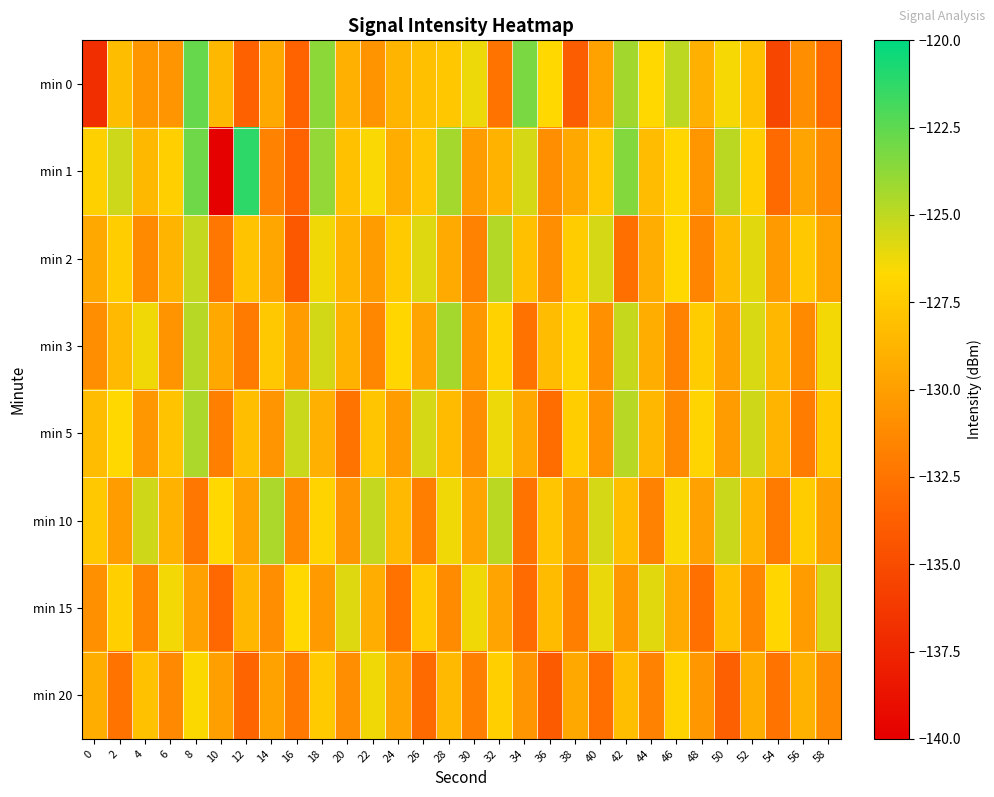

Reading right to left, extract all data points from this chart.

min 0: 58=-133.3	56=-130.9	54=-135.4	52=-128.1	50=-126.5	48=-129.1	46=-125.0	44=-126.7	42=-124.2	40=-129.8	38=-133.9	36=-126.7	34=-123.2	32=-132.4	30=-126.2	28=-127.7	26=-128.1	24=-128.8	22=-130.7	20=-129.0	18=-123.7	16=-133.5	14=-129.5	12=-133.6	10=-128.6	8=-122.7	6=-130.6	4=-130.5	2=-128.2	0=-136.9
min 1: 58=-131.3	56=-129.7	54=-133.1	52=-127.2	50=-124.9	48=-130.5	46=-126.8	44=-128.3	42=-123.5	40=-127.7	38=-129.4	36=-131.0	34=-125.6	32=-128.9	30=-130.2	28=-124.3	26=-127.8	24=-129.1	22=-126.5	20=-128.0	18=-123.8	16=-133.5	14=-131.7	12=-121.2	10=-139.9	8=-123.0	6=-127.3	4=-128.6	2=-125.3	0=-127.1
min 2: 58=-129.8	56=-127.6	54=-130.3	52=-125.9	50=-128.4	48=-131.5	46=-126.7	44=-129.2	42=-132.8	40=-125.6	38=-127.4	36=-130.9	34=-128.1	32=-124.7	30=-131.6	28=-129.3	26=-125.8	24=-127.5	22=-130.1	20=-128.7	18=-126.3	16=-134.2	14=-129.6	12=-127.9	10=-132.4	8=-125.1	6=-128.8	4=-131.2	2=-127.3	0=-129.5
min 3: 58=-126.4	56=-131.2	54=-128.6	52=-125.7	50=-130.0	48=-127.4	46=-131.7	44=-129.1	42=-125.2	40=-130.8	38=-126.9	36=-128.3	34=-132.6	32=-127.1	30=-130.5	28=-124.3	26=-129.7	24=-126.8	22=-131.4	20=-128.9	18=-125.5	16=-130.2	14=-127.6	12=-132.1	10=-129.4	8=-124.8	6=-130.7	4=-126.3	2=-128.5	0=-131.0
min 5: 58=-127.5	56=-132.0	54=-128.7	52=-125.4	50=-130.2	48=-126.9	46=-131.3	44=-128.6	42=-124.8	40=-130.7	38=-127.3	36=-132.9	34=-129.5	32=-126.2	30=-131.0	28=-128.4	26=-125.6	24=-130.1	22=-127.8	20=-132.5	18=-129.0	16=-125.3	14=-130.6	12=-128.2	10=-131.8	8=-124.5	6=-127.9	4=-130.4	2=-126.7	0=-128.3
min 10: 58=-130.0	56=-127.4	54=-132.1	52=-128.7	50=-125.3	48=-129.9	46=-126.5	44=-131.7	42=-128.2	40=-125.6	38=-130.4	36=-127.8	34=-132.5	32=-124.9	30=-129.7	28=-126.3	26=-131.9	24=-128.5	22=-125.1	20=-130.6	18=-127.0	16=-131.2	14=-124.5	12=-129.8	10=-126.7	8=-132.3	6=-128.9	4=-125.4	2=-130.2	0=-127.6
min 15: 58=-125.6	56=-130.2	54=-126.8	52=-131.4	50=-128.1	48=-132.7	46=-129.3	44=-125.9	42=-130.5	40=-126.1	38=-131.8	36=-128.4	34=-133.0	32=-129.7	30=-126.3	28=-131.1	26=-127.5	24=-132.6	22=-129.2	20=-125.8	18=-130.3	16=-126.7	14=-131.0	12=-128.6	10=-133.2	8=-129.9	6=-126.4	4=-131.5	2=-127.2	0=-130.8
min 20: 58=-131.3	56=-128.9	54=-132.5	52=-129.1	50=-133.7	48=-130.4	46=-127.0	44=-131.6	42=-128.2	40=-132.8	38=-129.4	36=-134.0	34=-130.6	32=-127.2	30=-131.8	28=-128.5	26=-133.1	24=-129.7	22=-126.3	20=-130.9	18=-127.5	16=-132.2	14=-129.8	12=-133.4	10=-130.0	8=-126.6	6=-131.3	4=-128.0	2=-132.5	0=-129.1